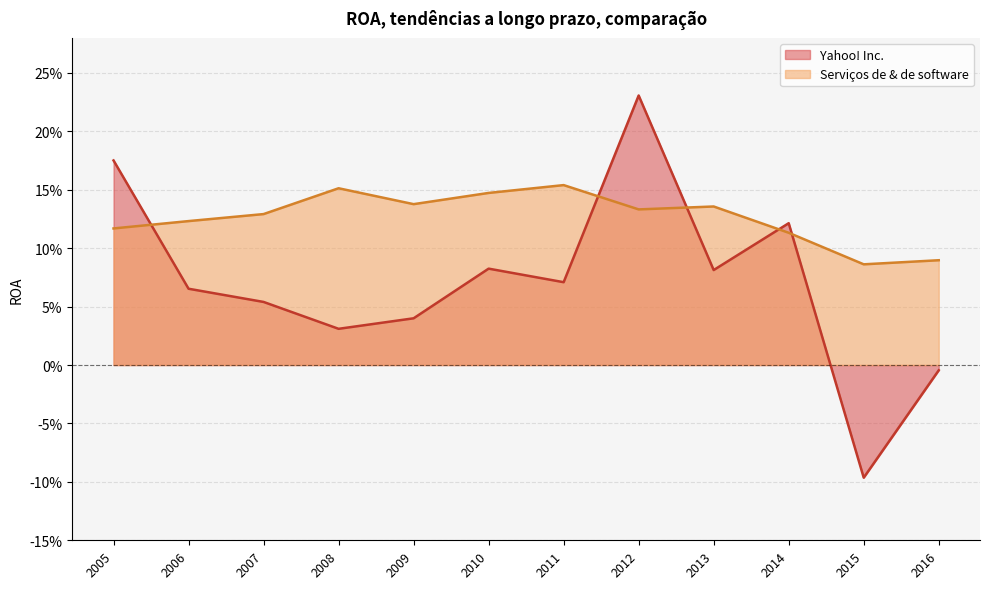

True or false: Yahoo! Inc. and Serviços de & de software cross at least once.

True